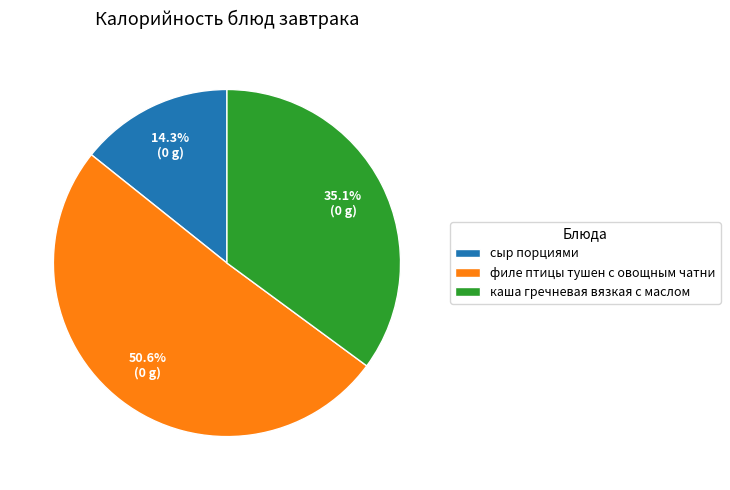

To the nearest percent, what is the difference between the сыр порциями and каша гречневая вязкая с маслом slice percentages?

21%